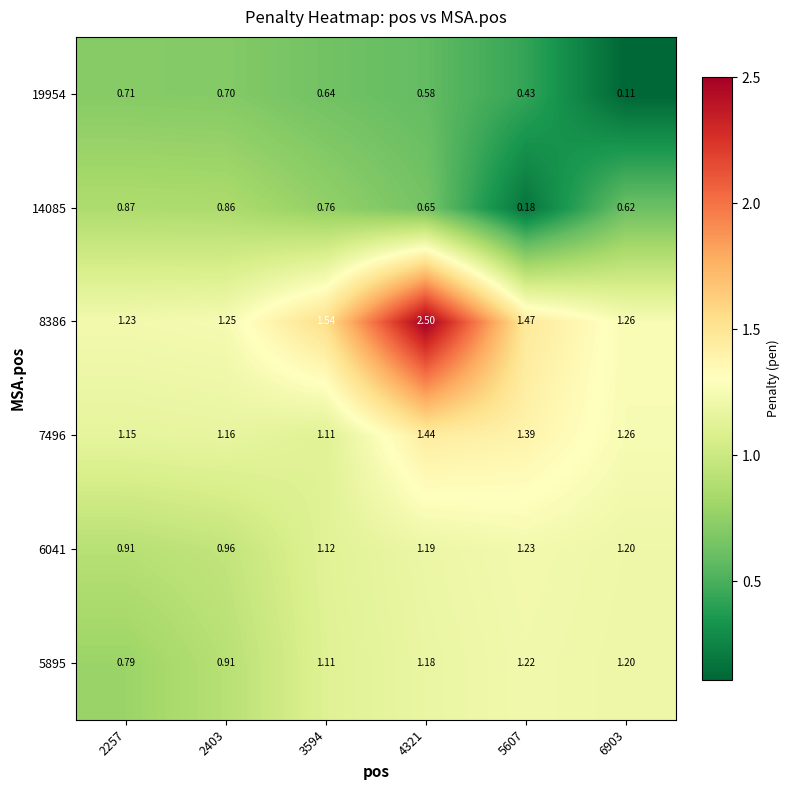

Between 3594 and 6903, which series saw the biggest shift?

19954